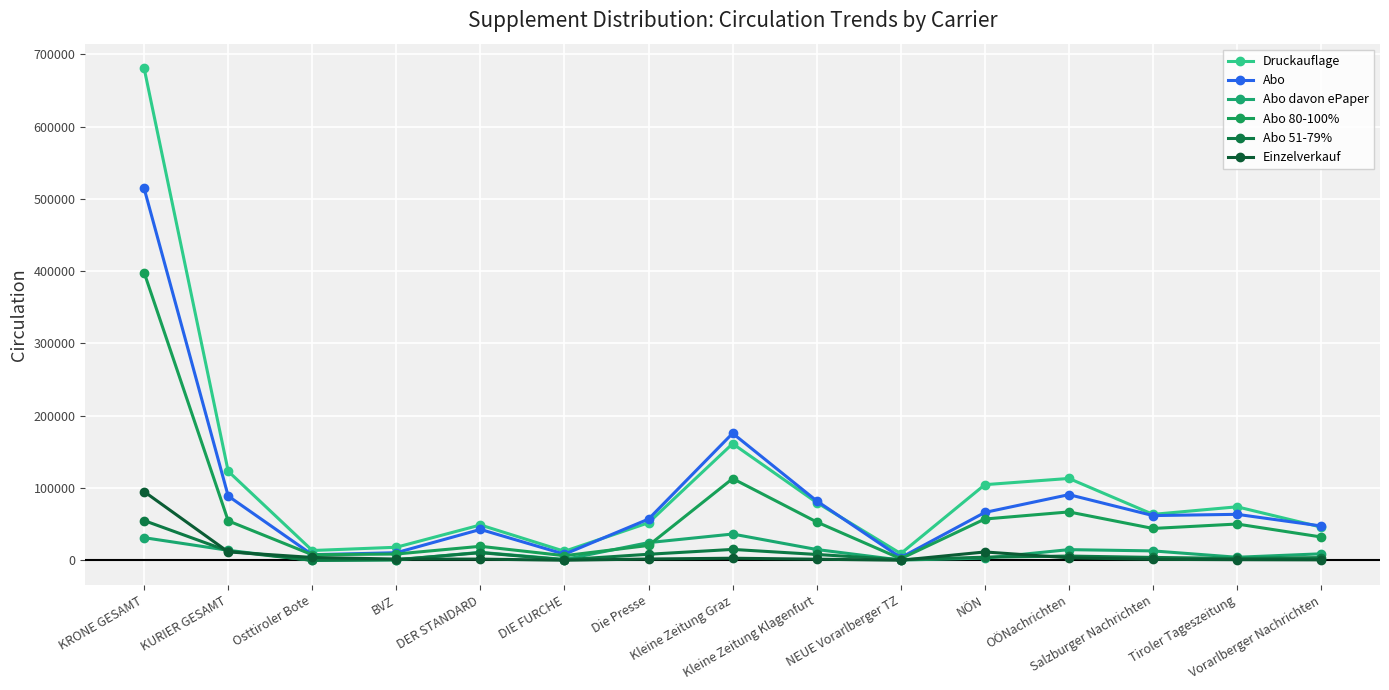

How many data points does each series have?

15